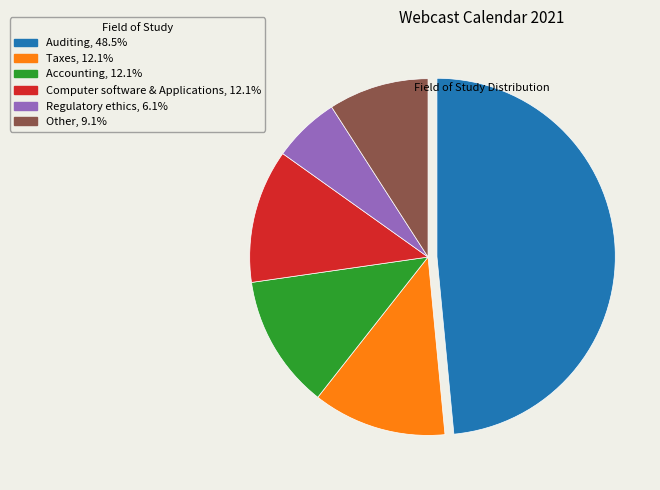

Is it true that Computer software & Applications is 1% of the pie?

False